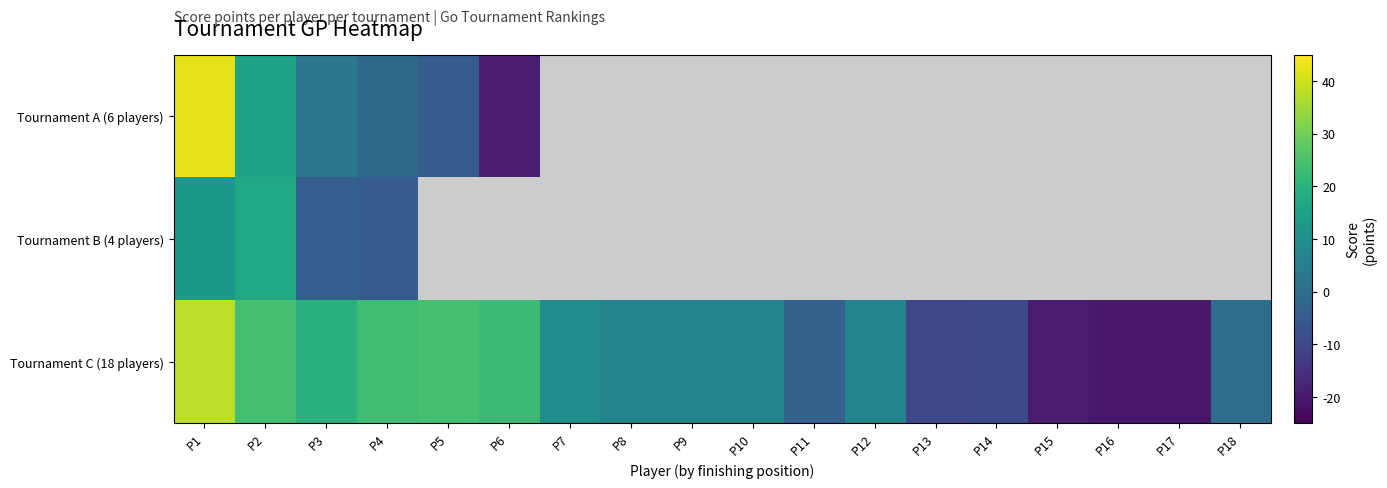

List the series in order of their peak value, lowest first.

Tournament B (4 players), Tournament C (18 players), Tournament A (6 players)